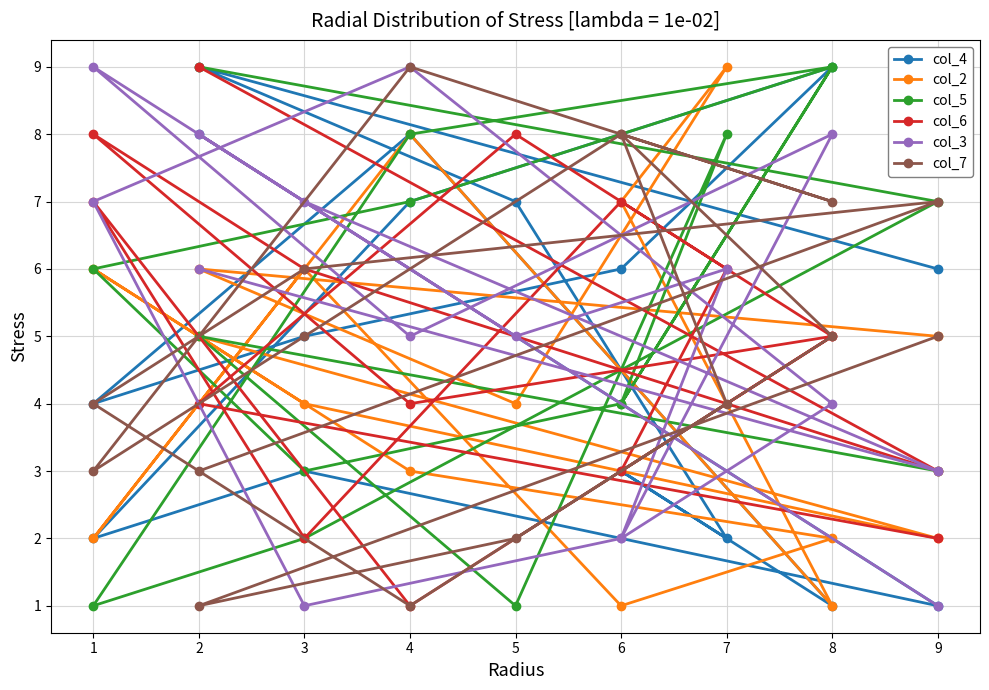

True or false: col_3 has more than 0 interior local peaks.

True